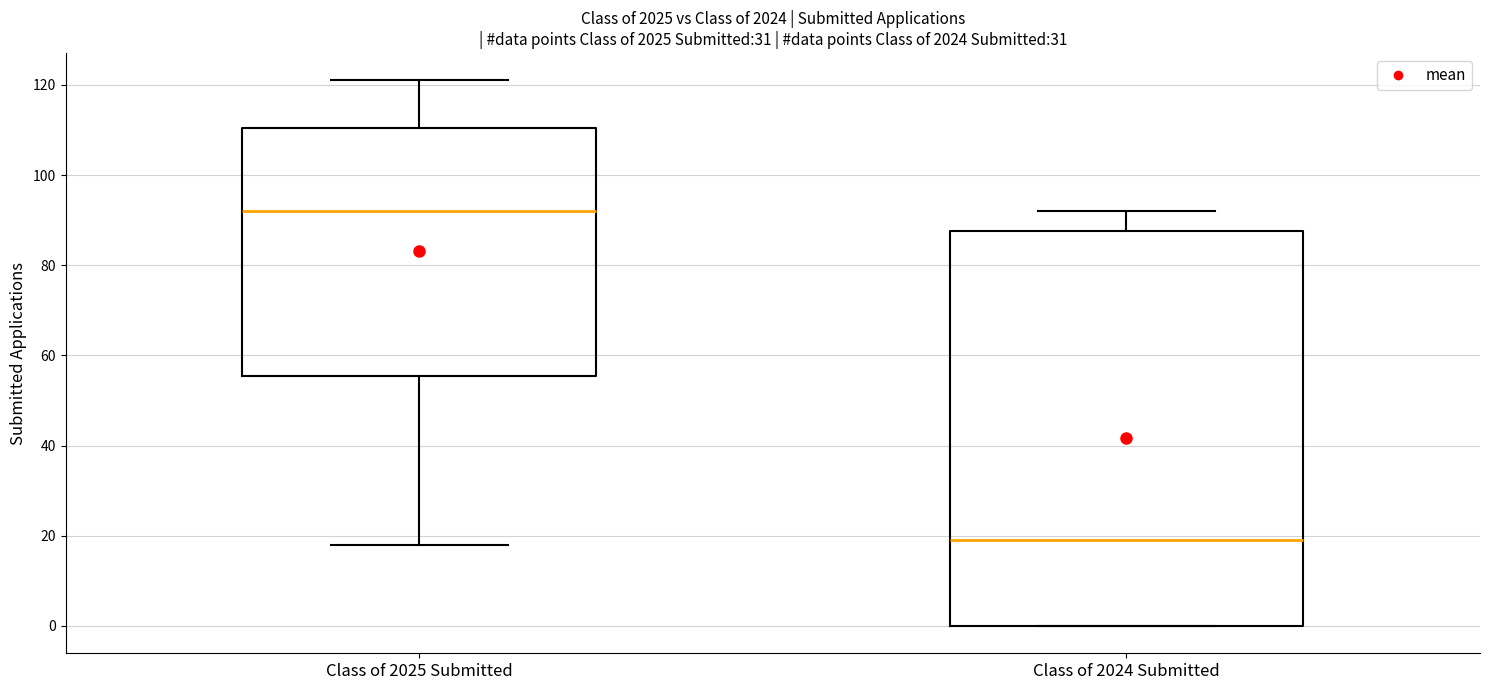

Reading left to right, read every box against the y-axis: the position of its median line, the range the box covers, and the ends of its whiskers. The values are not printed on the chart, so give them approximately, as read against the axis.

Class of 2025 Submitted: median 92, box 56 to 110, whiskers 18 to 122
Class of 2024 Submitted: median 20, box 0 to 88, whiskers 0 to 92